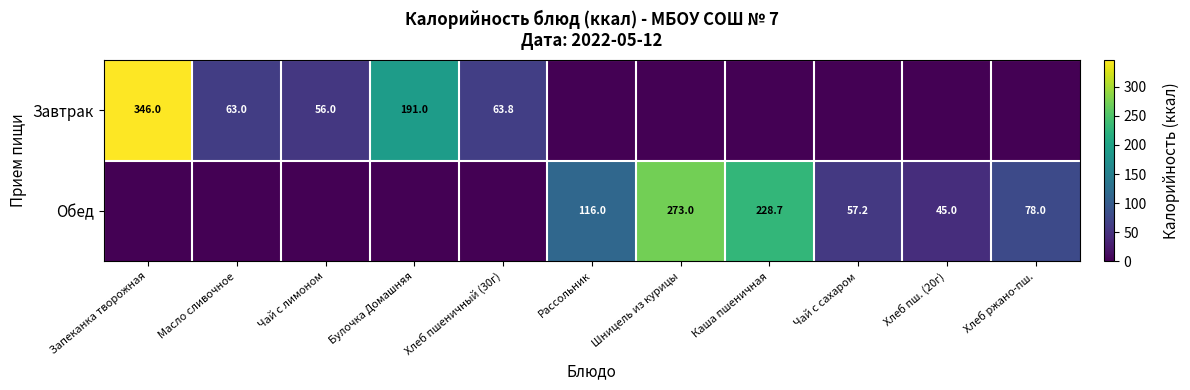

True or false: Обед has a value of 105.2 at Шницель из курицы.

False